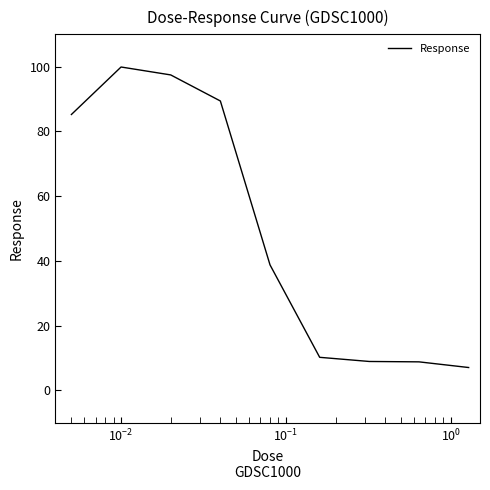

What is the average value?

49.5